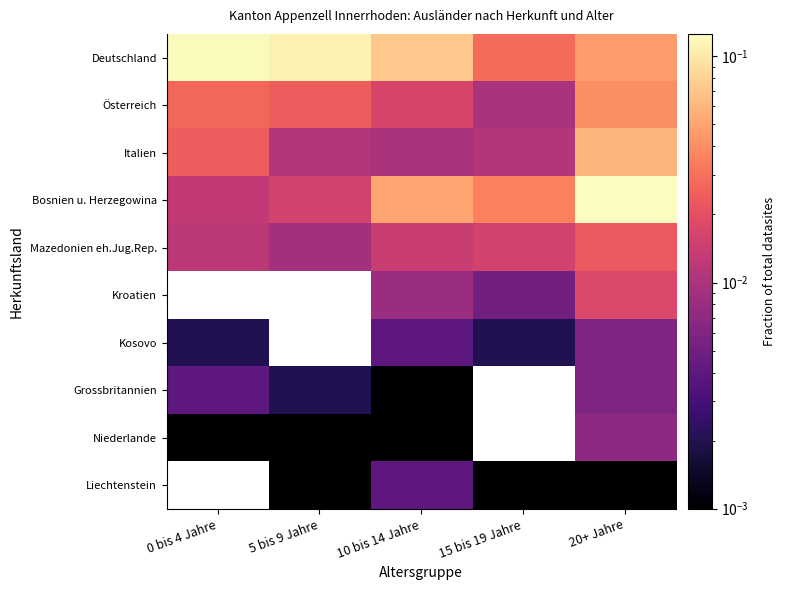

Which has a higher value, 20+ Jahre or 0 bis 4 Jahre?

0 bis 4 Jahre